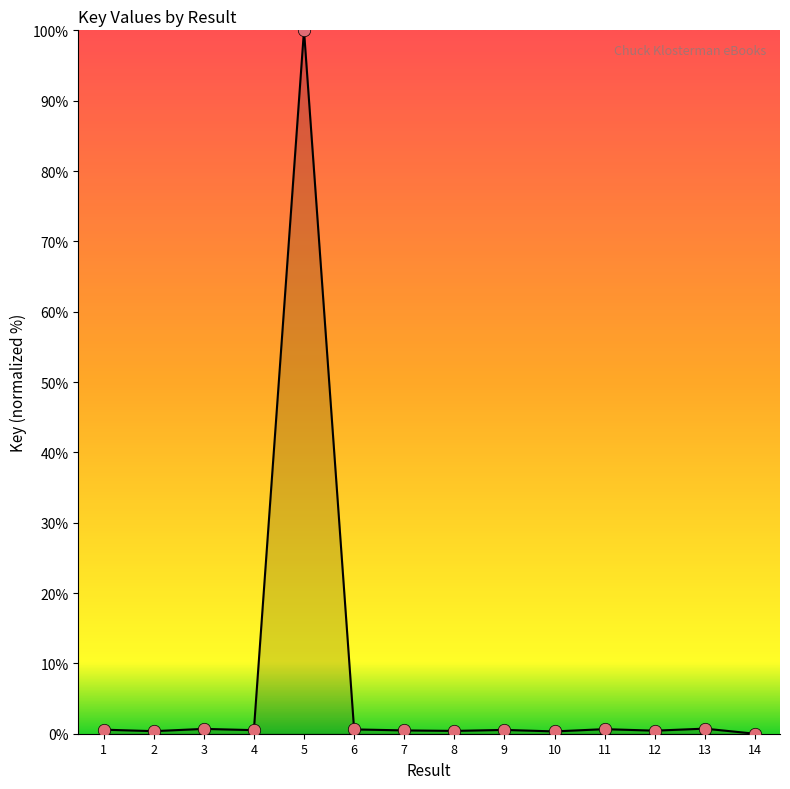

What is the change in value from 11 to 13?

+0.1